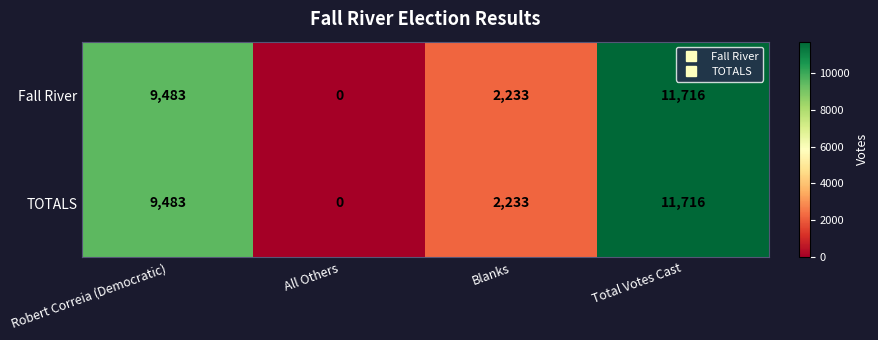

Which category has the lowest value across all series?

All Others